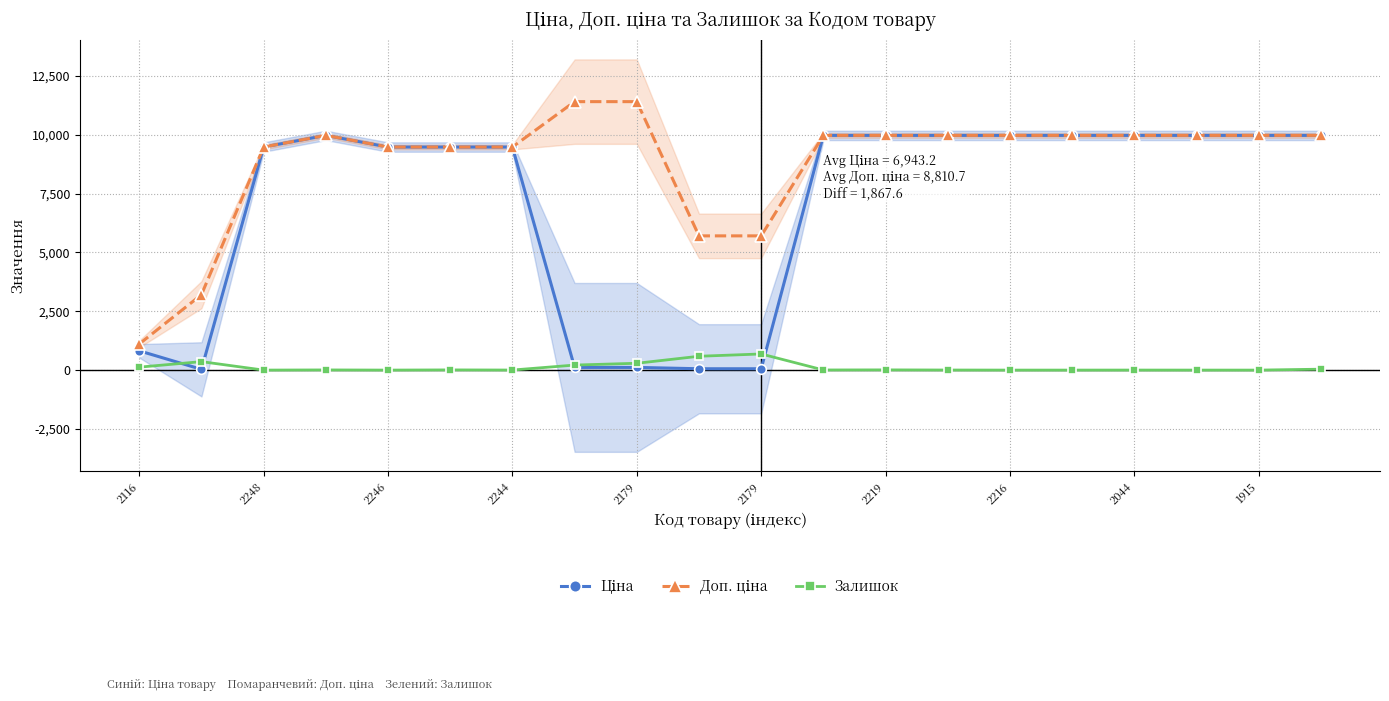

At which label does Ціна first exceed 9974?

2244